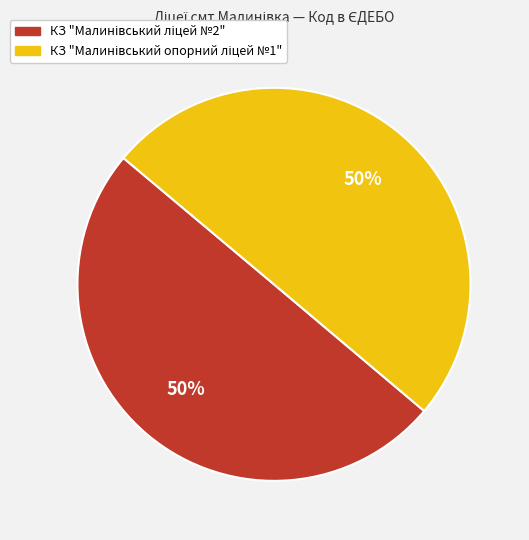

Count the number of slices in the pie.

2